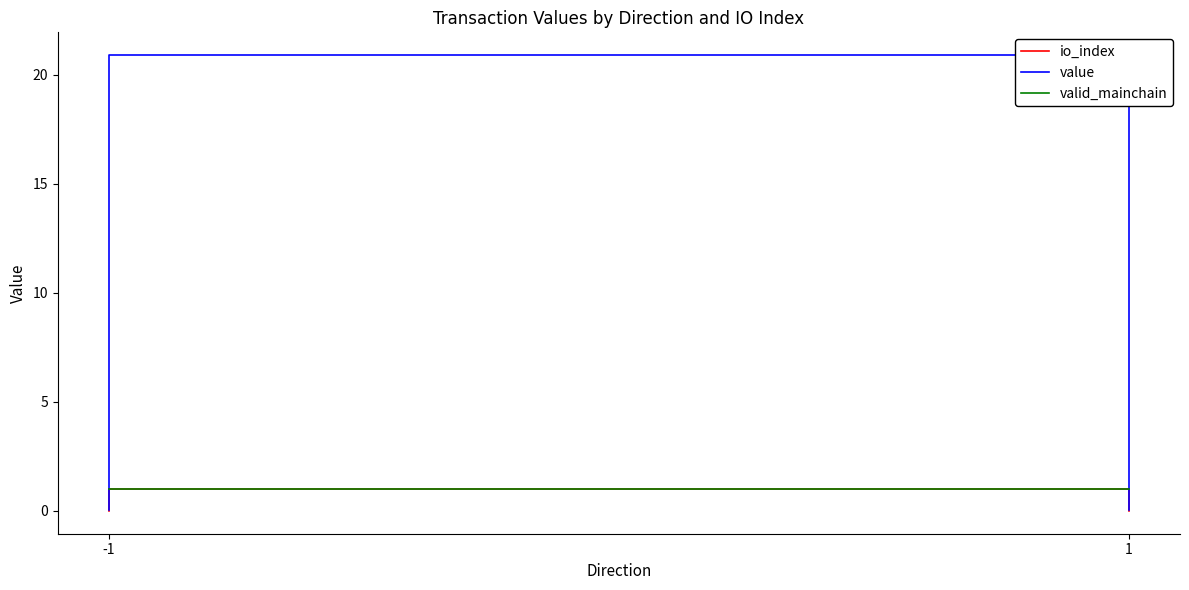

The value series shows 11.0 at 2. True or false?

False